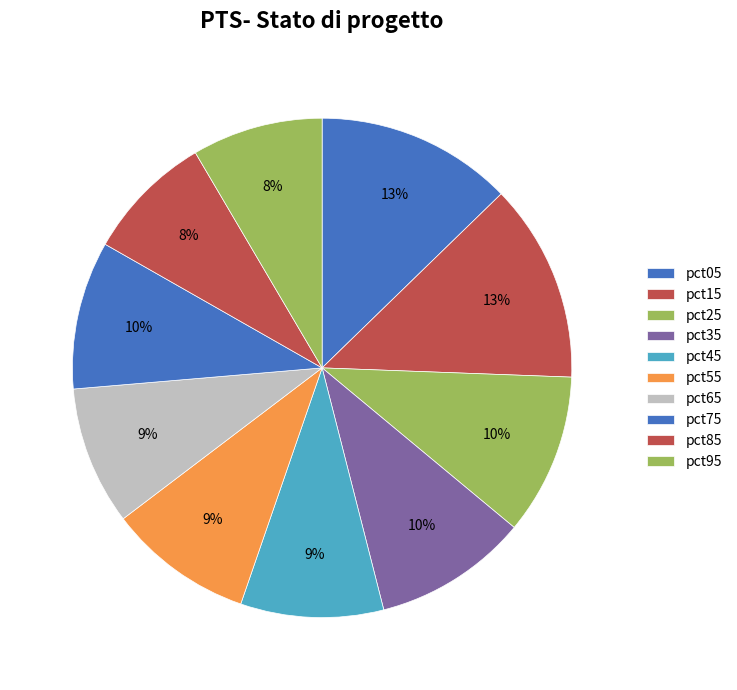

Does pct75 represent more than half of the total?

No